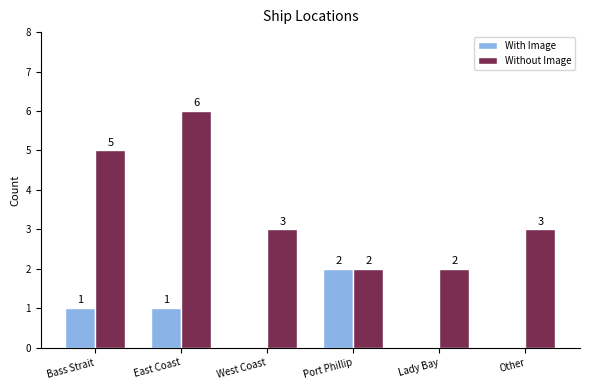

How many data points does each series have?

6